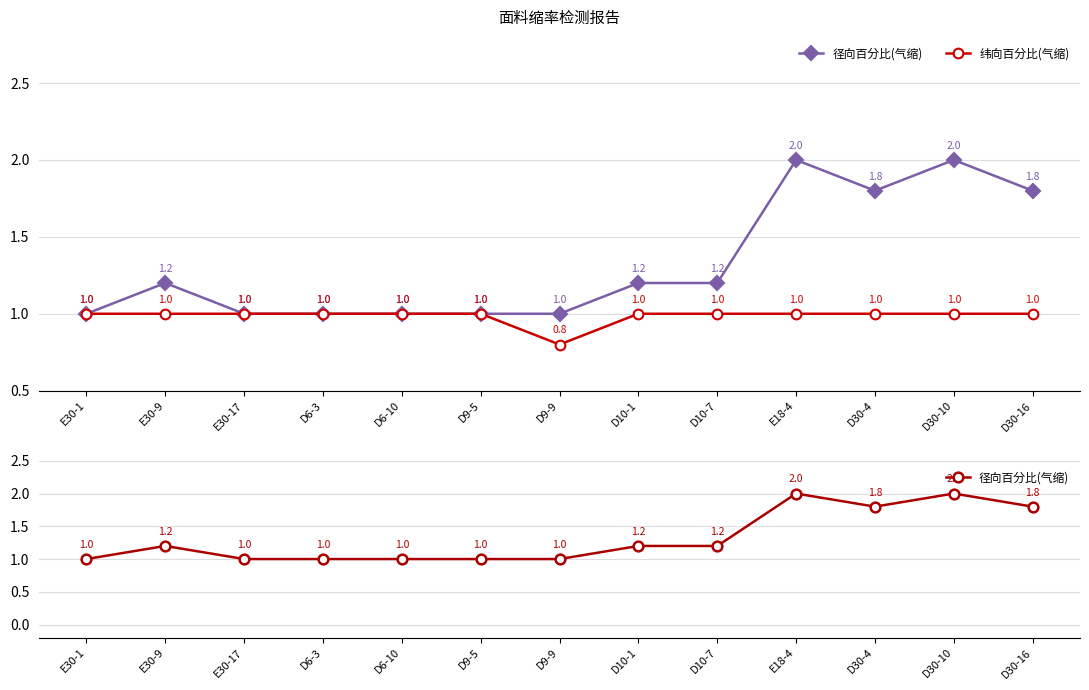

Which series has the largest total across all categories?

径向百分比(气缩)